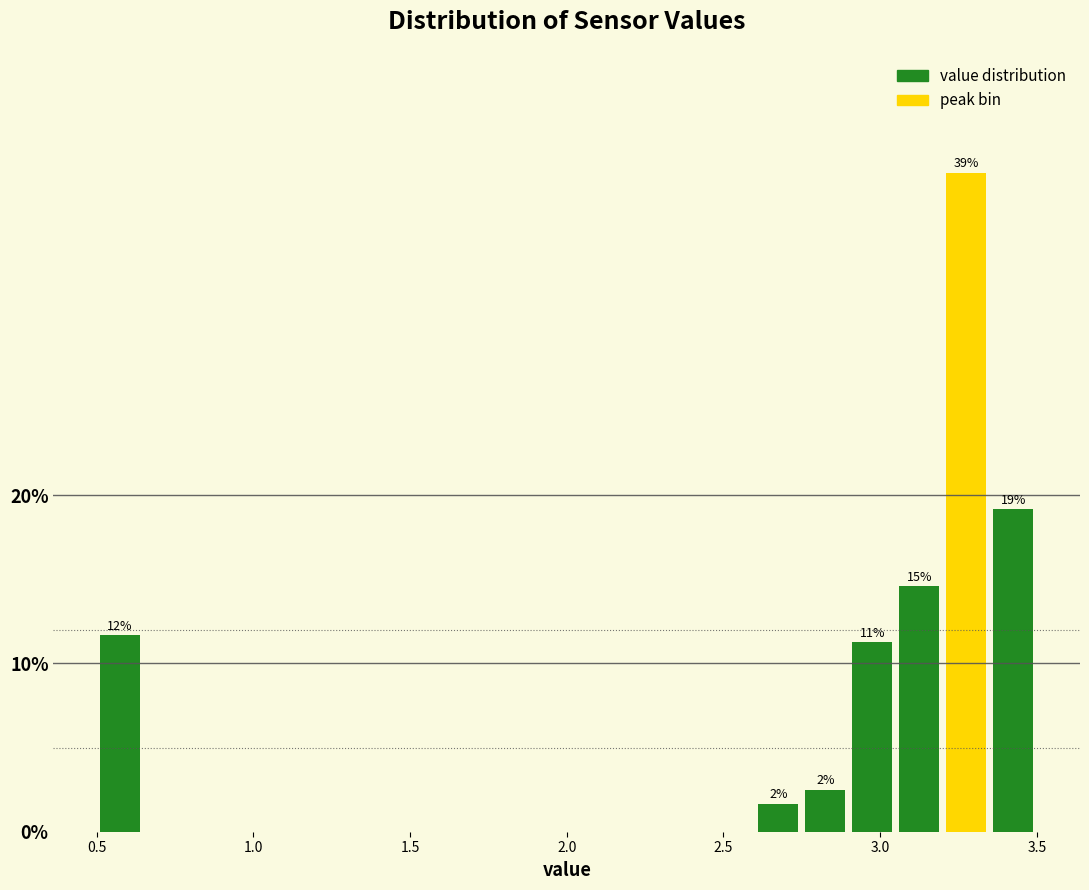

Read against the x-axis, roughly where is the centre of the tallest bar?

3.30